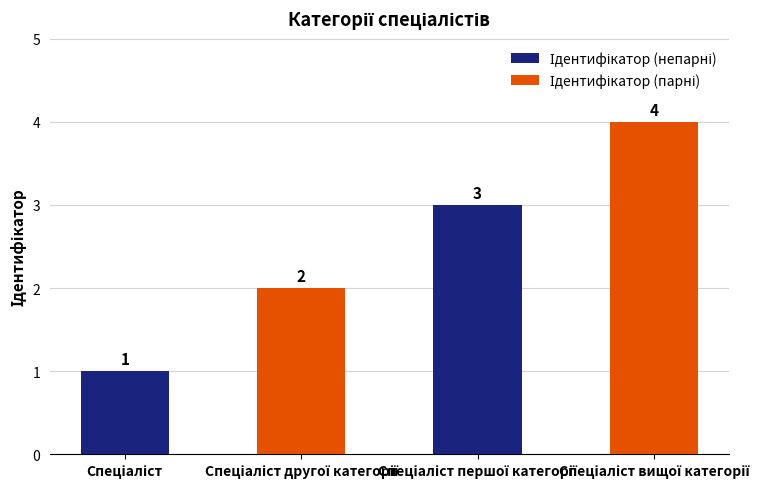

What is the sum of all values?

10